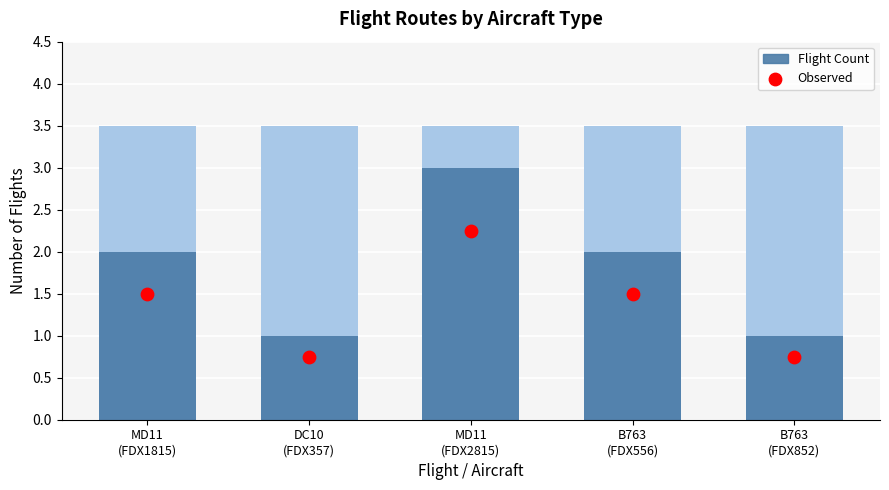

Which series contains the lowest Y value?

Observed